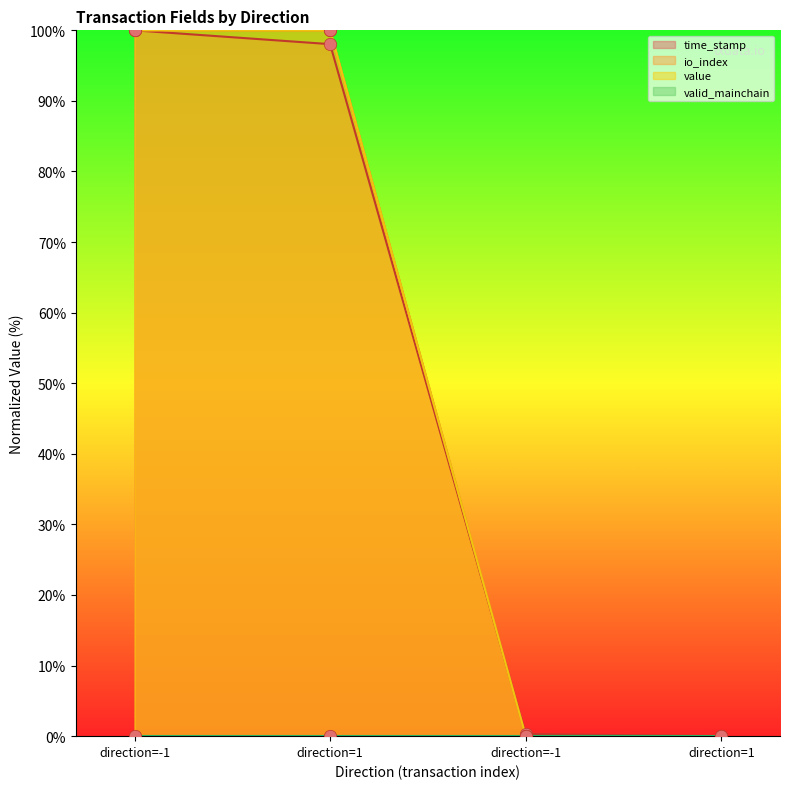

Is the value of value at direction=1 greater than the value of io_index at direction=1?

No